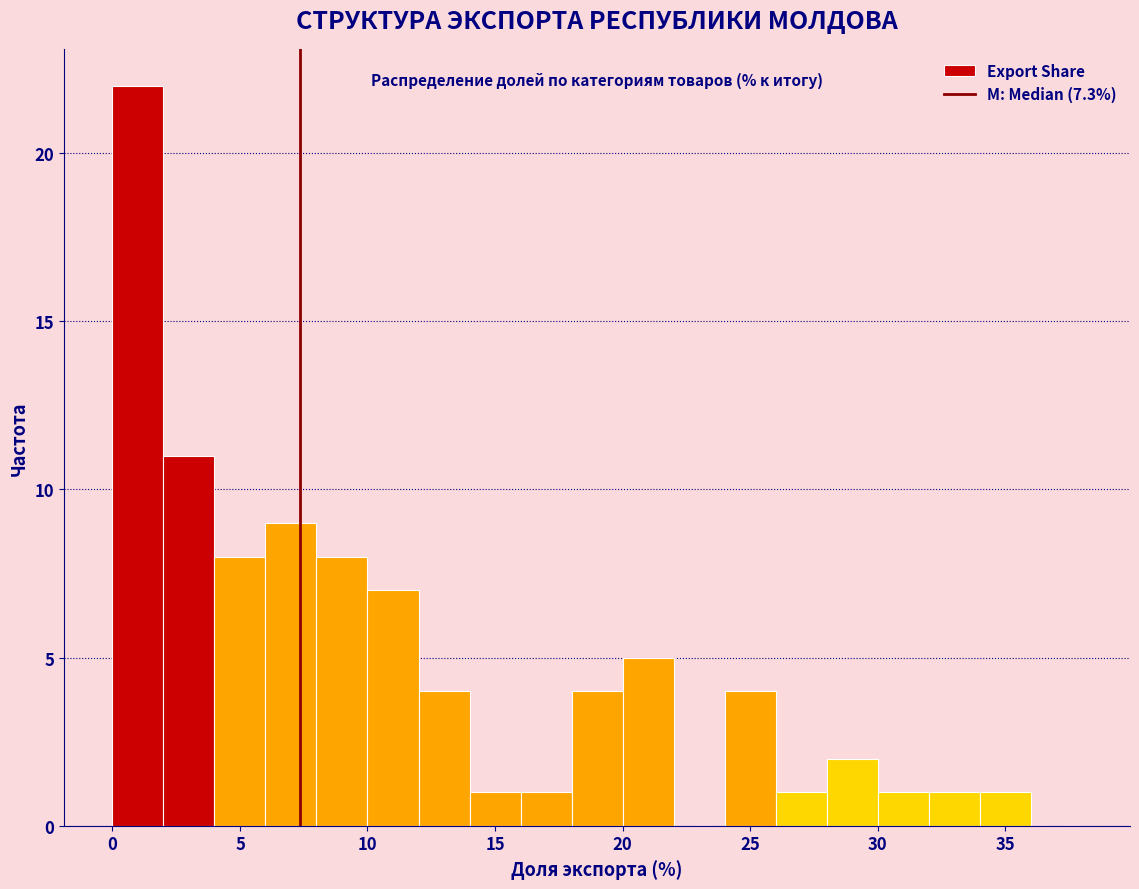

Reading left to right, list every bar in this chart as the range it spans on the x-axis followed by its height. The values are not printed on the chart, so give them approximately, as read against the axis.

0 to 2: 22
2 to 4: 11
4 to 6: 8
6 to 8: 9
8 to 10: 8
10 to 12: 7
12 to 14: 4
14 to 16: 1
16 to 18: 1
18 to 20: 4
20 to 22: 5
22 to 24: 0
24 to 26: 4
26 to 28: 1
28 to 30: 2
30 to 32: 1
32 to 34: 1
34 to 36: 1
36 to 38: 0